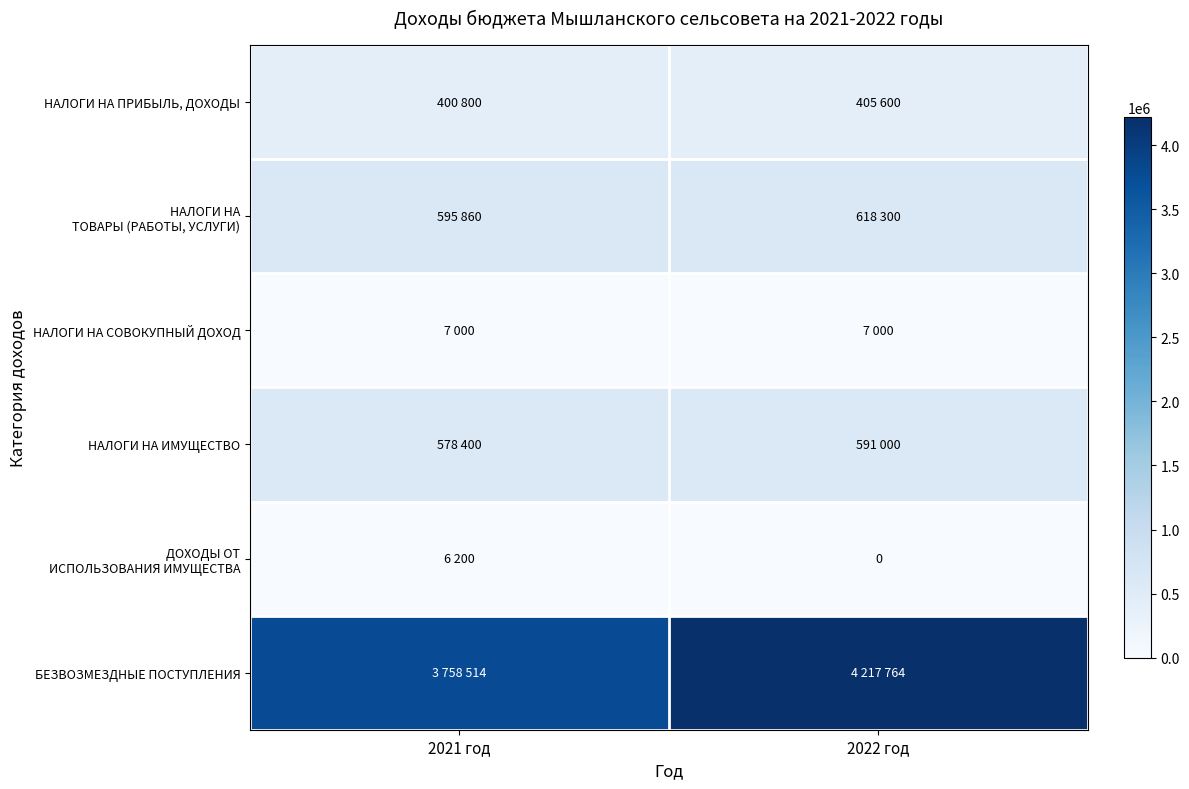

What is the lowest value of the НАЛОГИ НА ИМУЩЕСТВО series?

578400